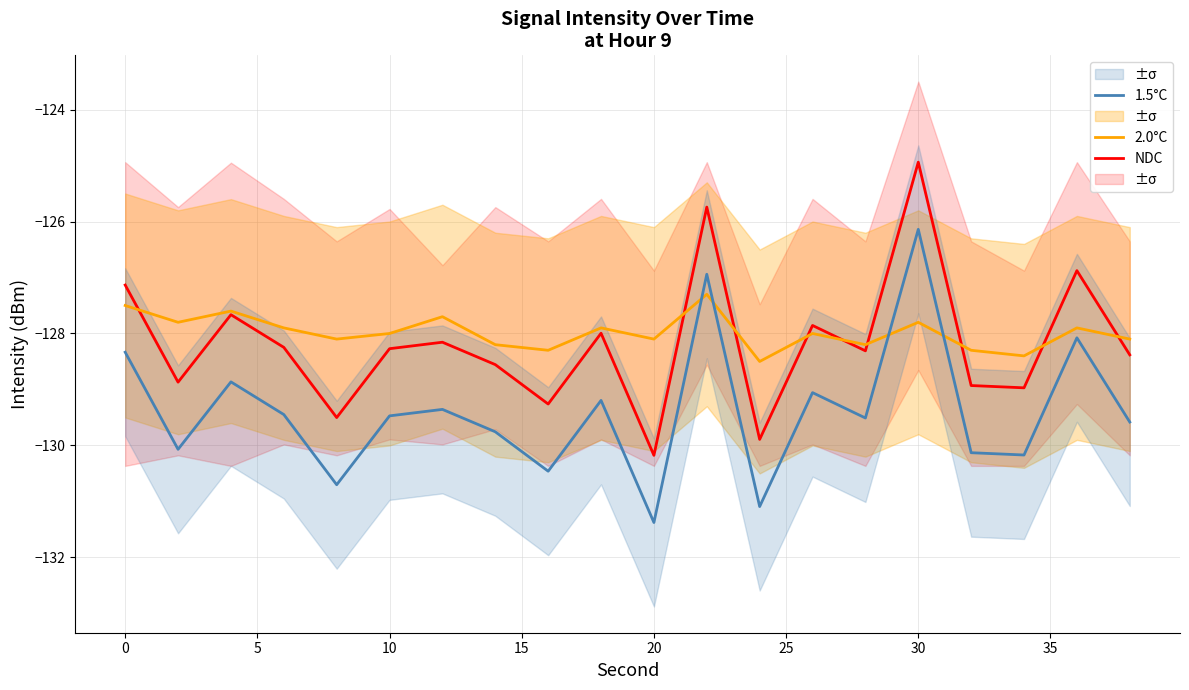

The 2.0°C series shows -34.8 at 0. True or false?

False